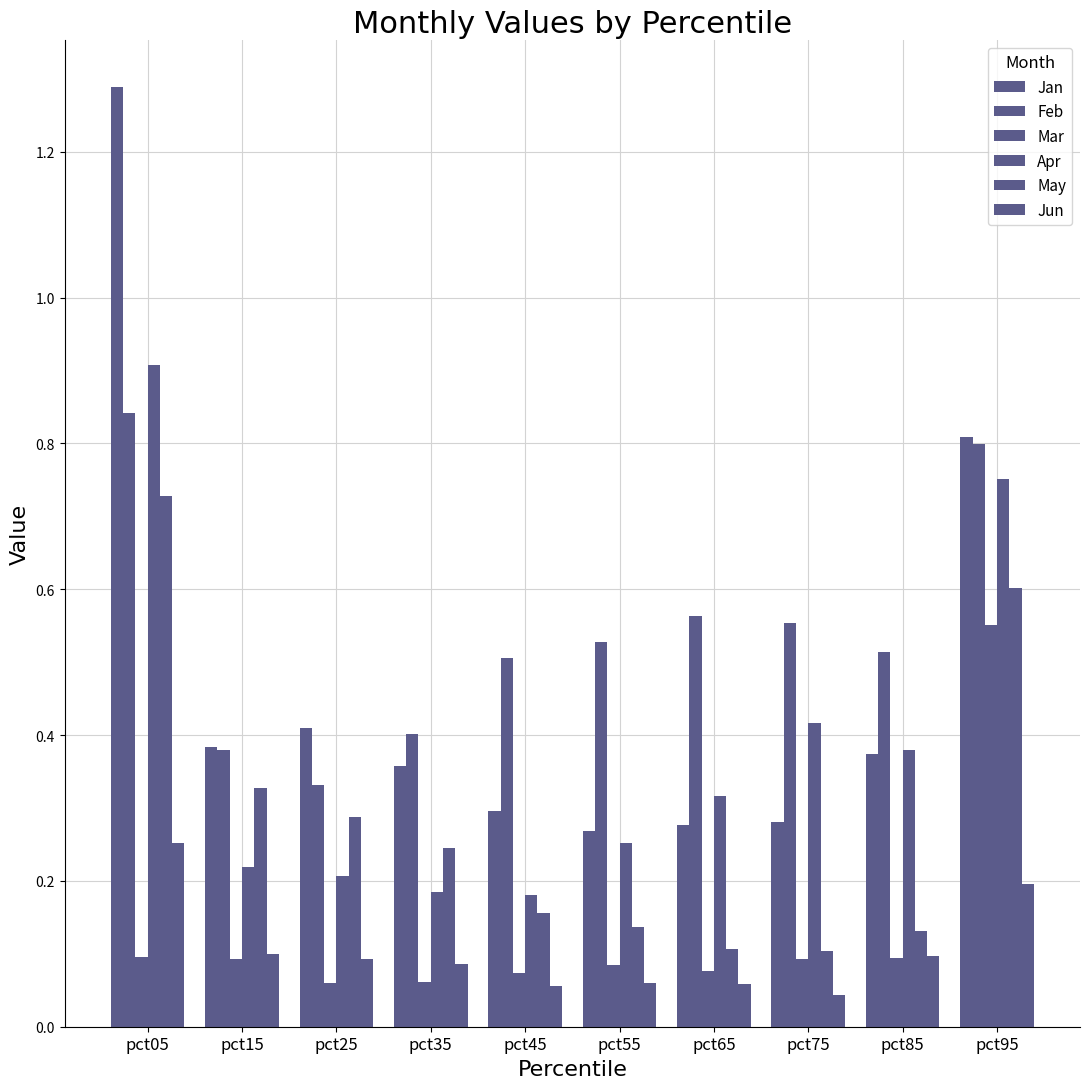

What is the difference between the maximum and minimum values in the Feb series?

0.5